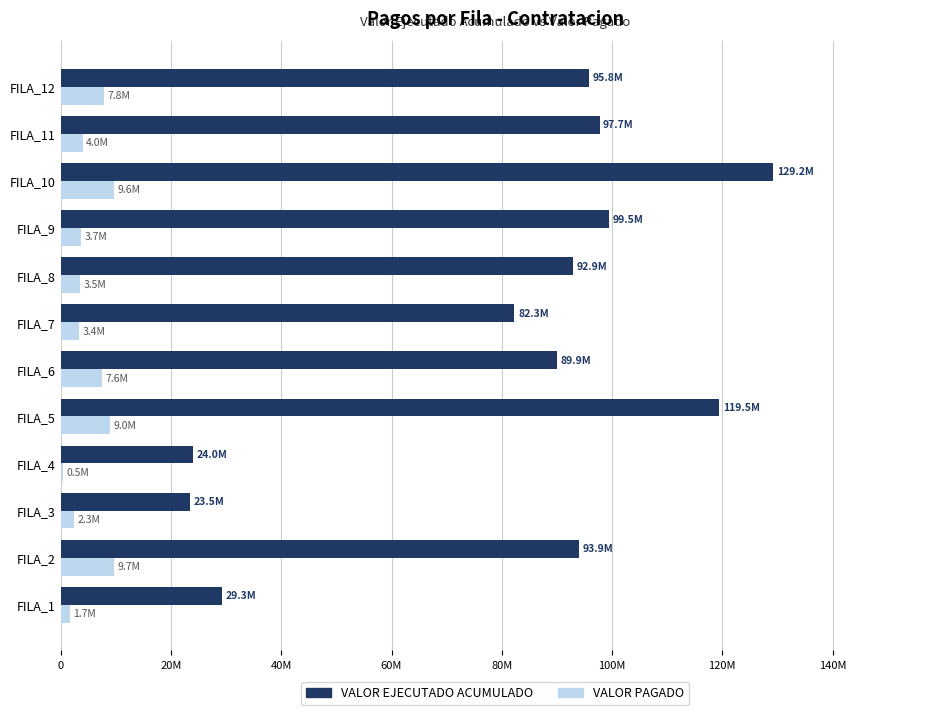

What is the value of the VALOR PAGADO bar at the 4th from the left?

463892